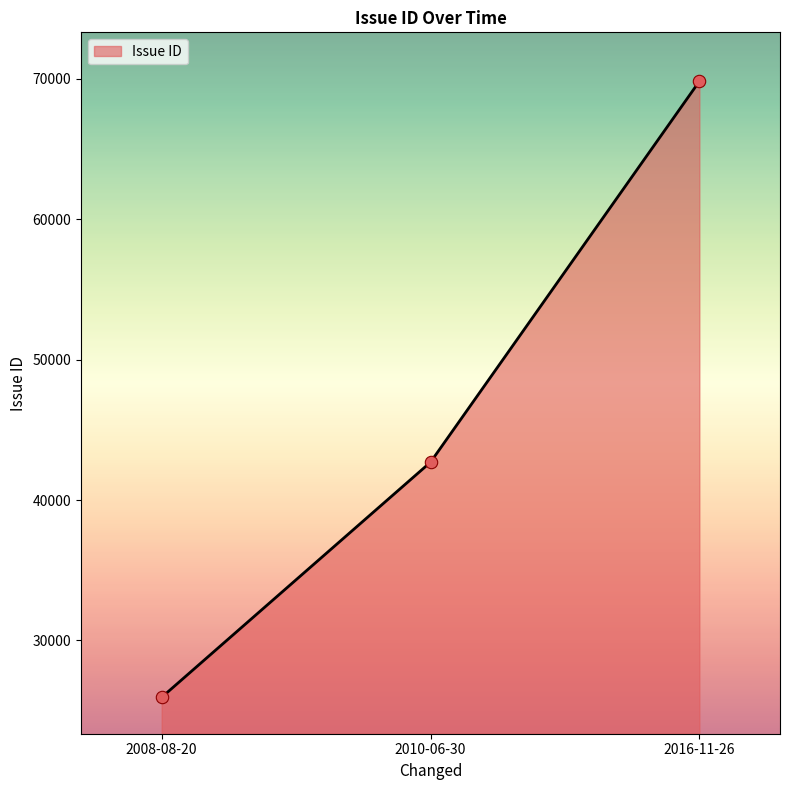

Approximately how many times larger is the value at 2008-08-20 compared to 2010-06-30?

0.6